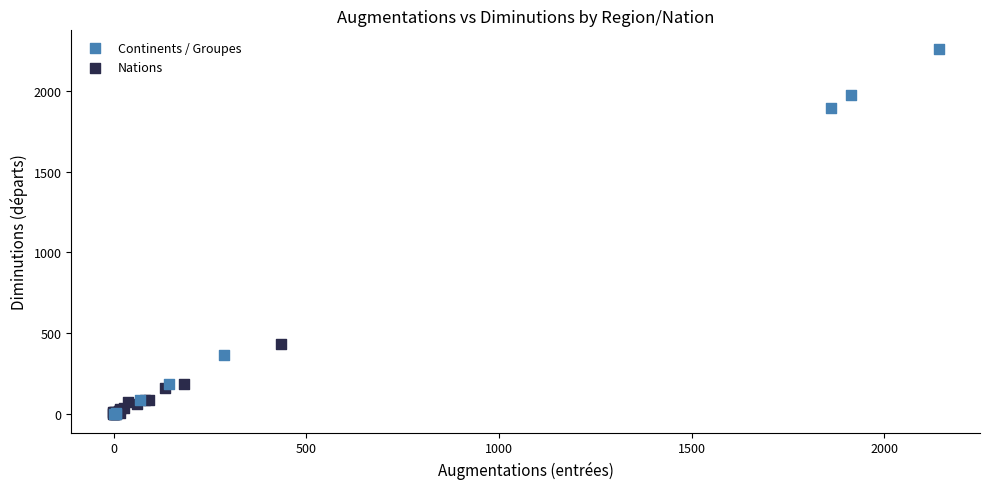

Which series contains the highest Y value?

Continents / Groupes